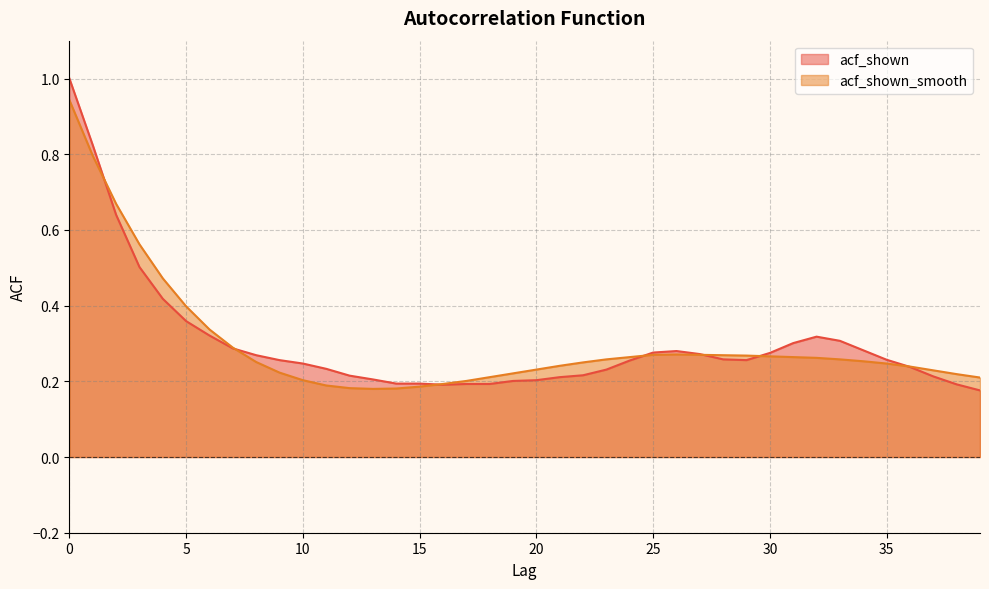

Rank the series by their average value, from lowest to highest.

acf_shown_smooth, acf_shown